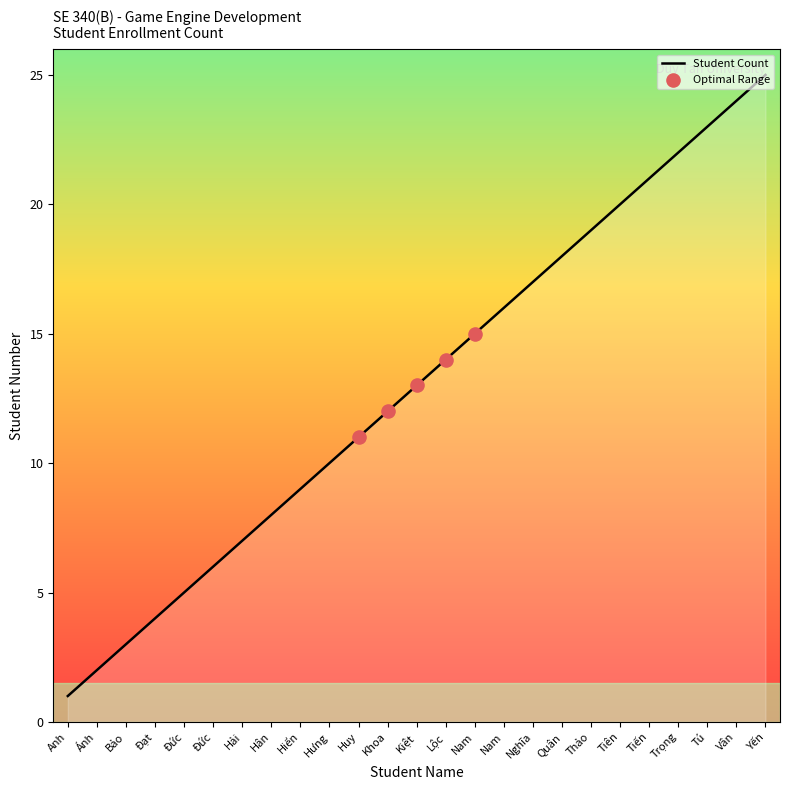

What is the change in value from Nam to Tú?

+7